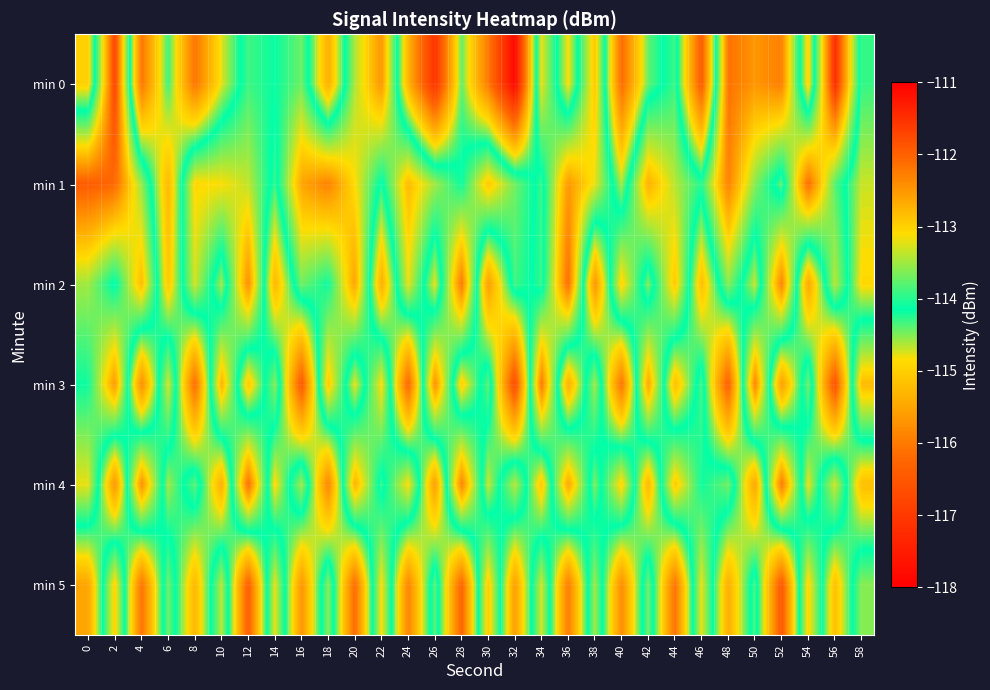

Which has a higher value, 8 or 18?

18